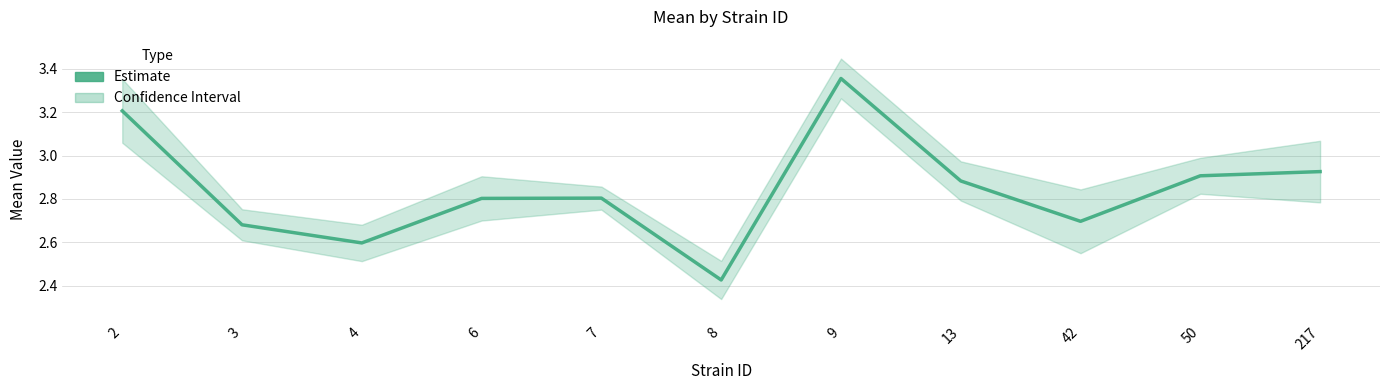

Which has a higher value, 42 or 7?

7